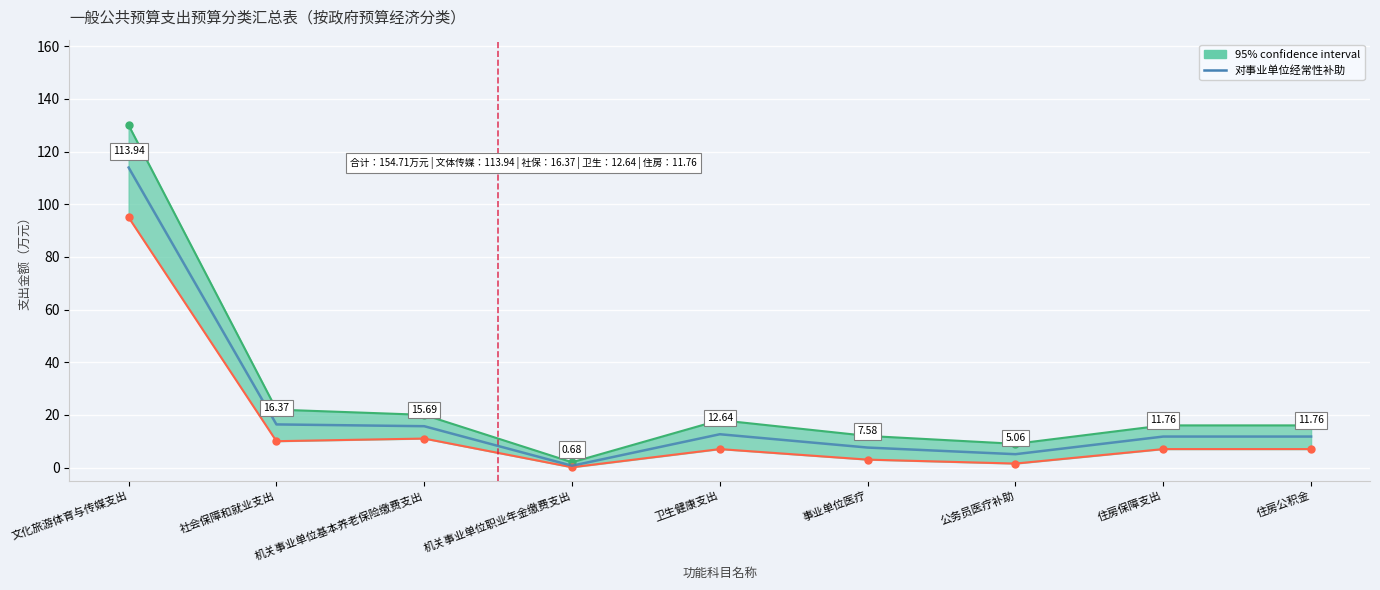

What is the label of the 4th point from the left?

机关事业单位职业年金缴费支出